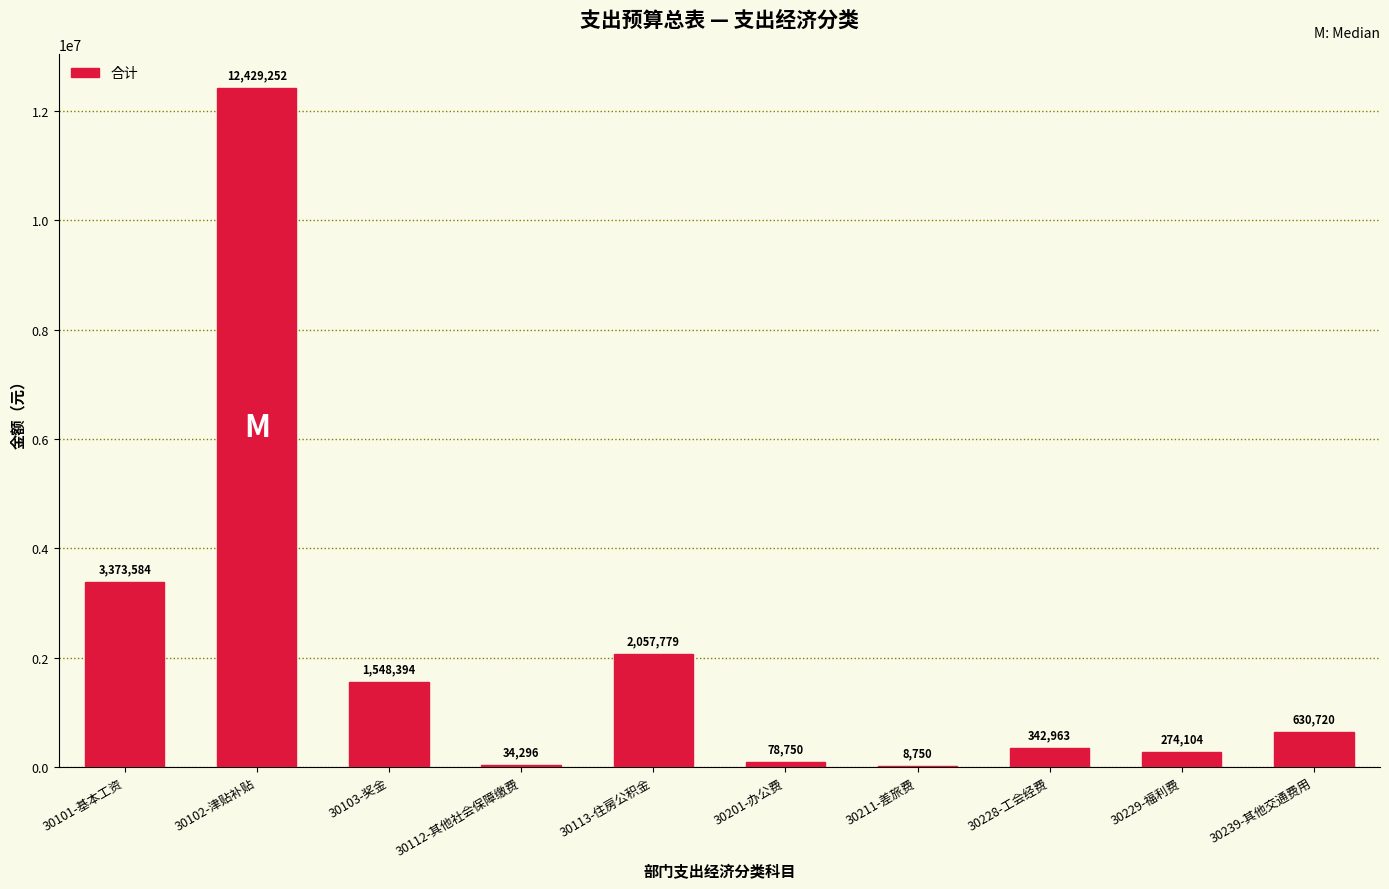

Which label corresponds to the largest value in the chart?

30102-津贴补贴